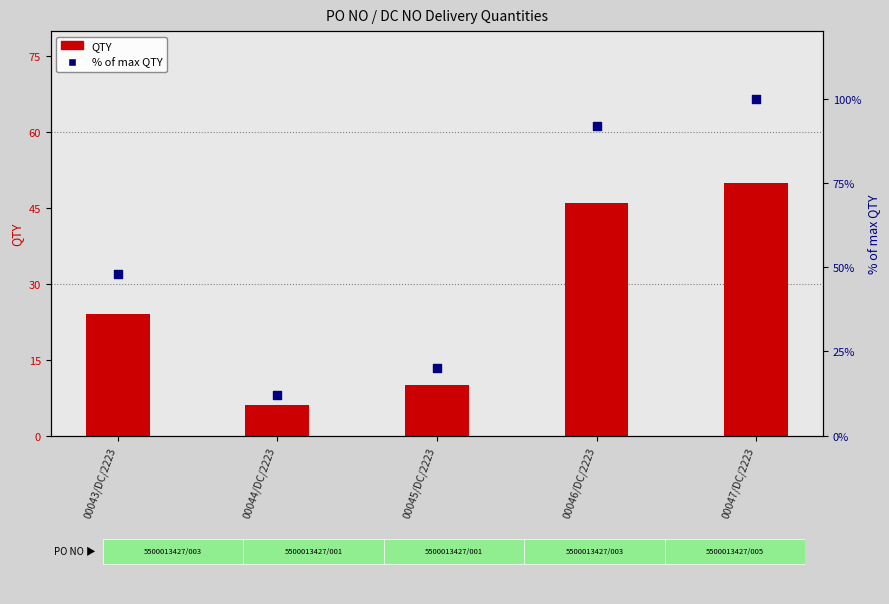

What is the total value across all series at 00046/DC/2223?

138